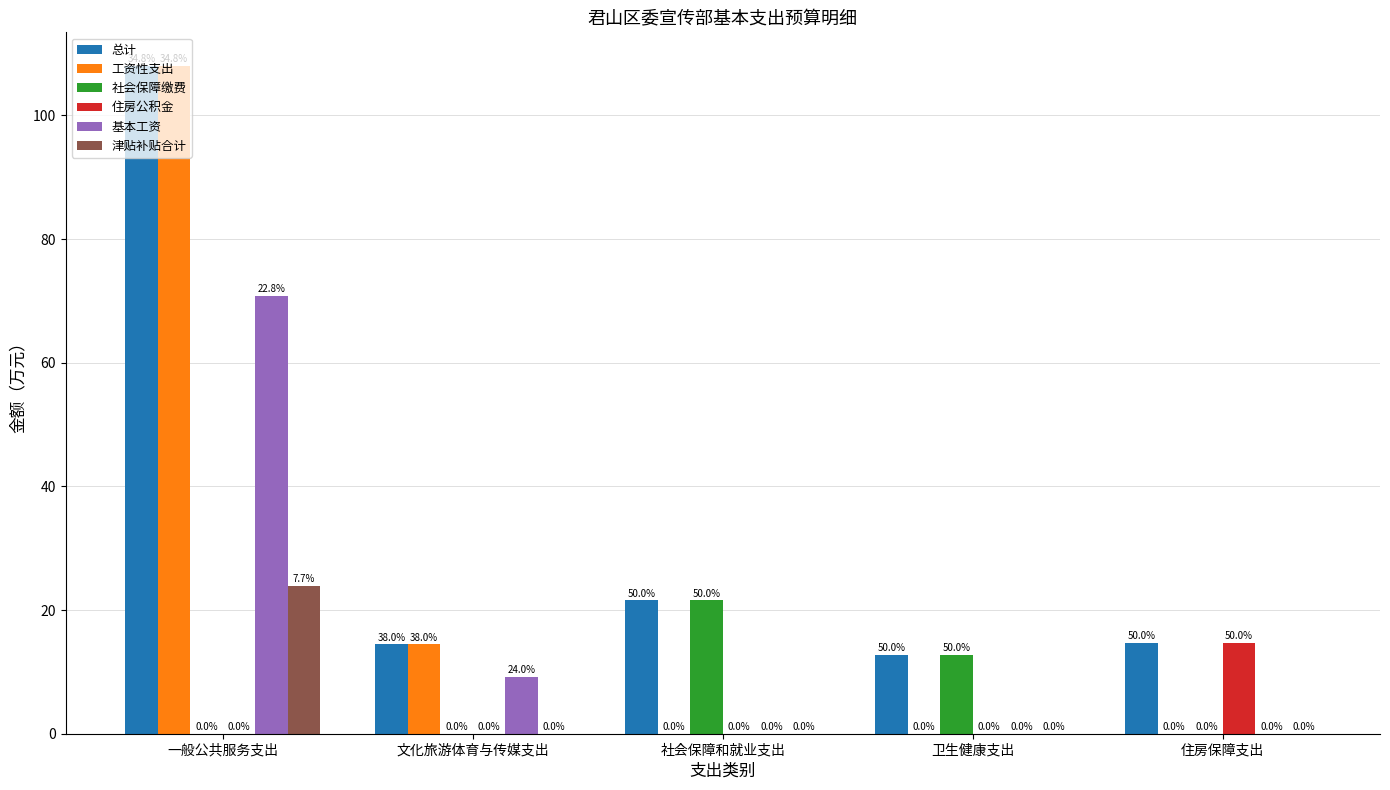

What is the sum of the 社会保障缴费 values at 住房保障支出 and 卫生健康支出?

12.7